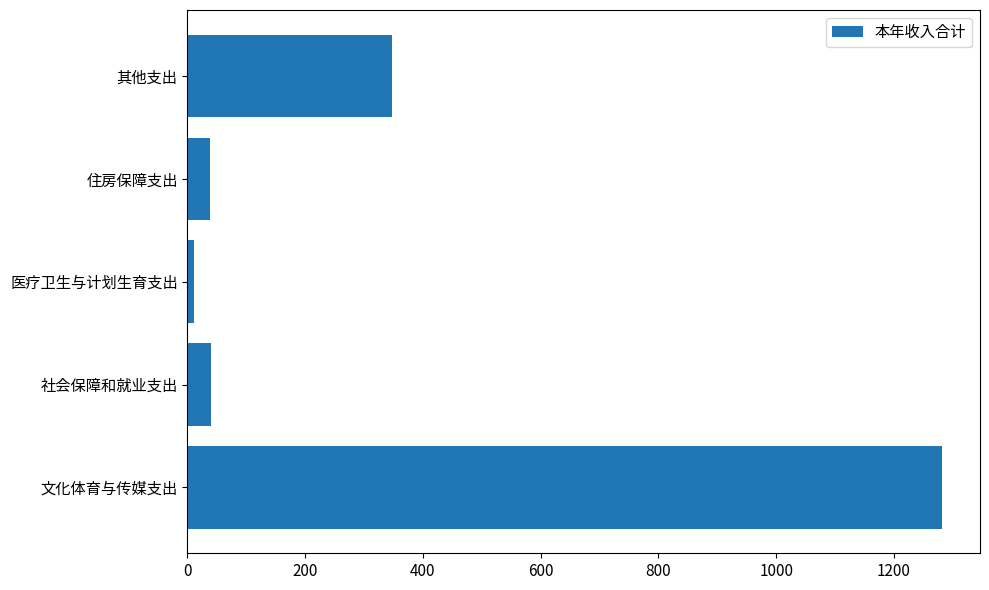

How many bars are there in total?

5